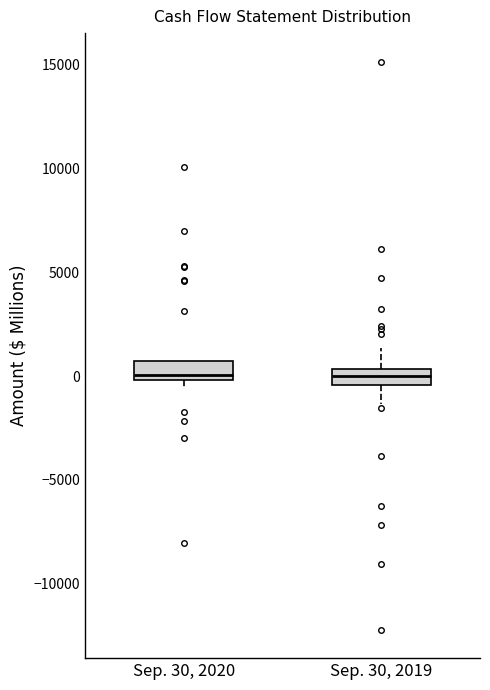

Where is the lower edge of the box for Sep. 30, 2020 on the y-axis? The values are not printed on the chart, so give them approximately, as read against the axis.

0